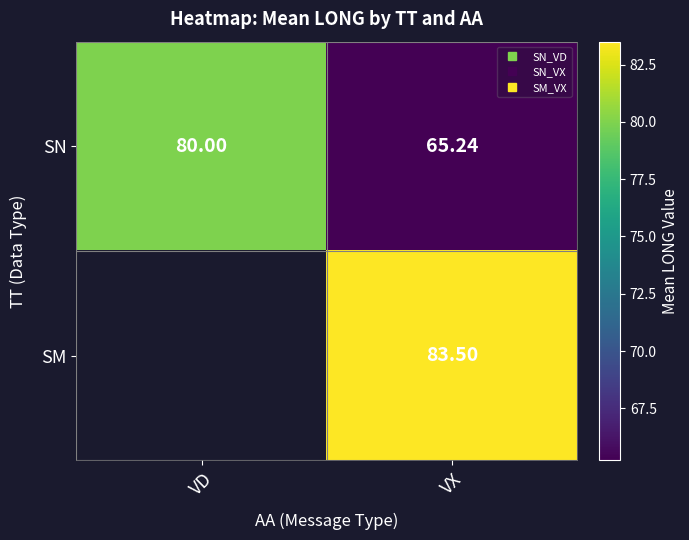

List the series in order of their peak value, lowest first.

SN, SM